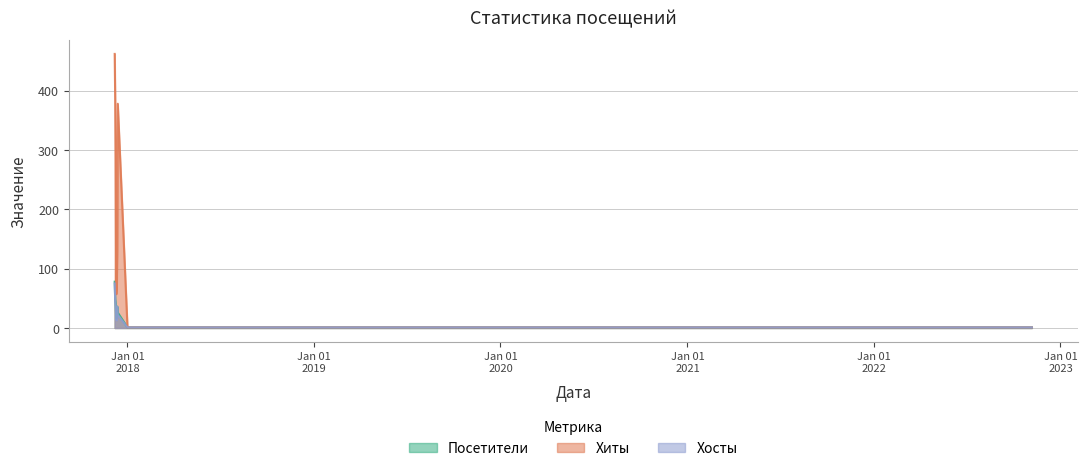

What are all the series names shown in the legend?

Посетители, Хиты, Хосты